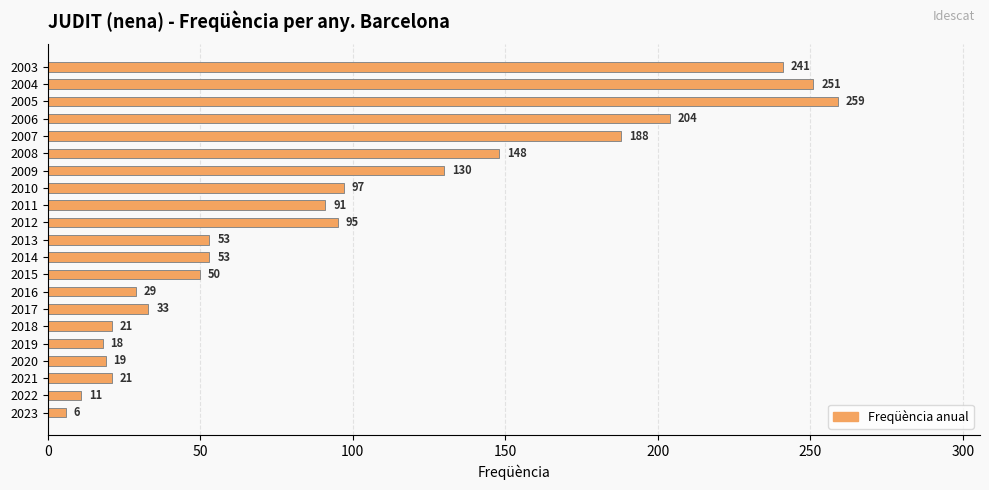

What is the difference between the second highest and second lowest values?

240